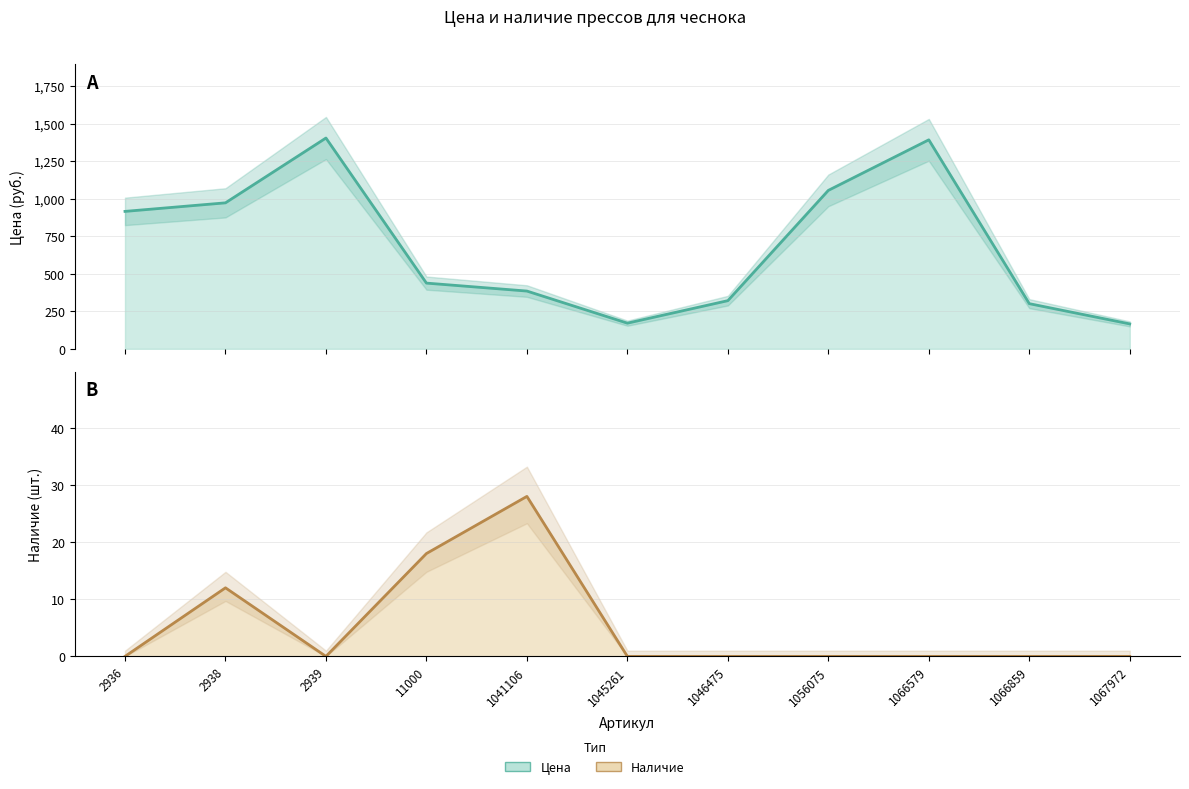

Where is Цена nearest to the value 785?

2936